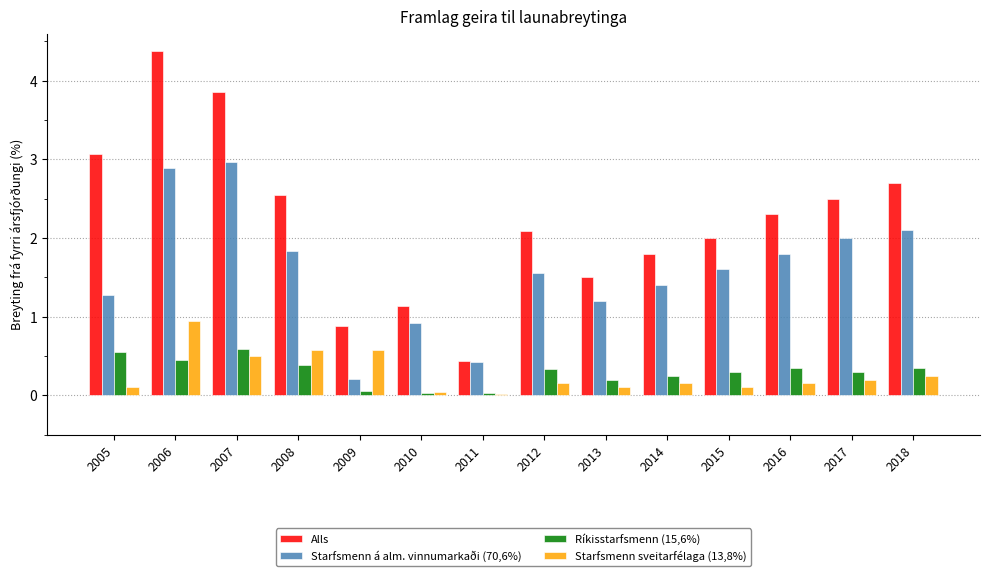

What are all the series names shown in the legend?

Alls, Starfsmenn á alm. vinnumarkaði (70,6%), Ríkisstarfsmenn (15,6%), Starfsmenn sveitarfélaga (13,8%)